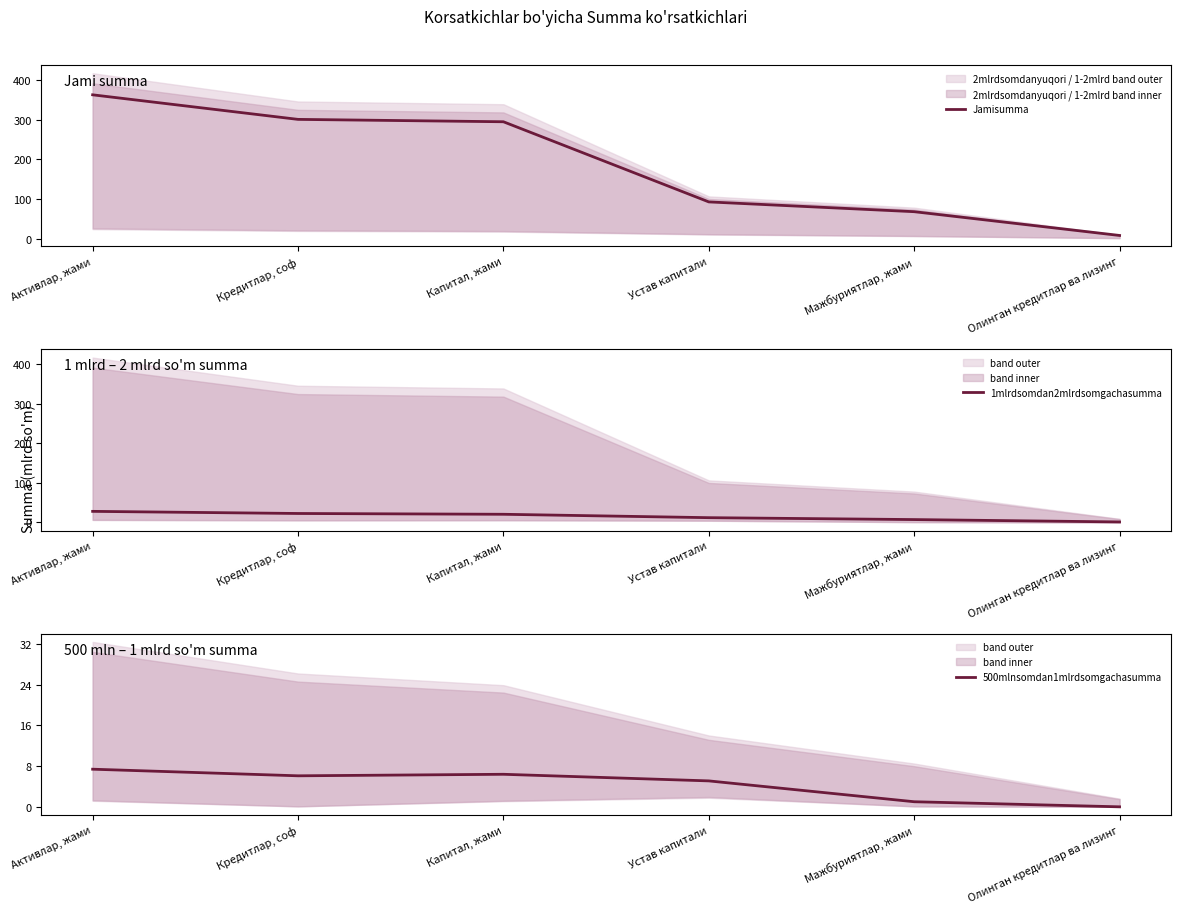

What is the value of the 500mlnsomdan1mlrdsomgachasumma point at the 1st from the left?

7.4